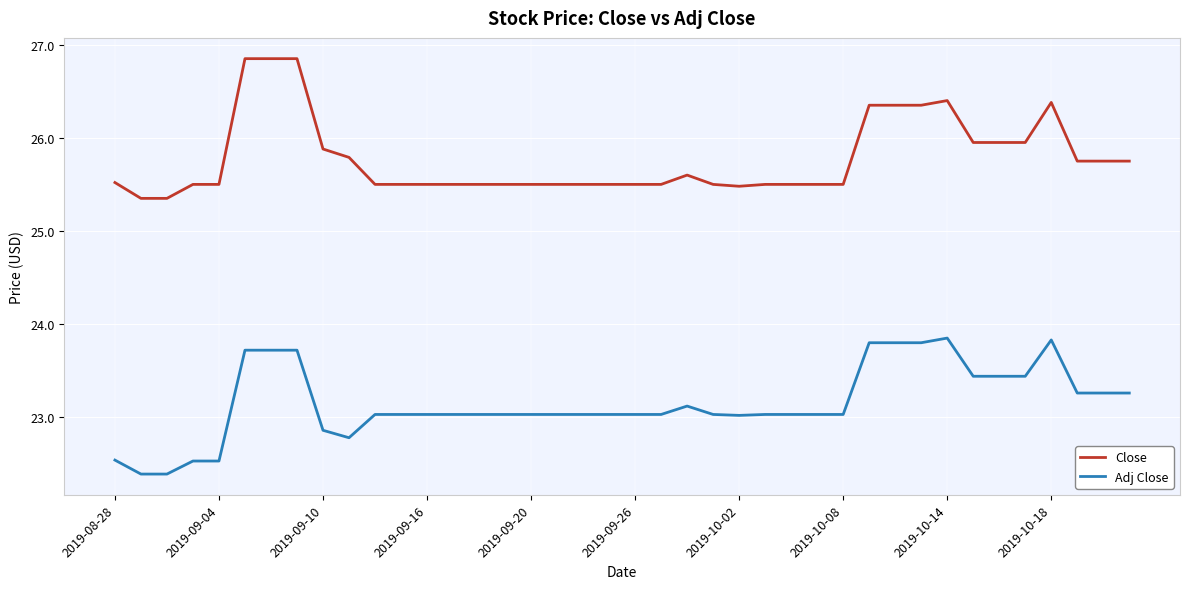

Which series has the largest total across all categories?

Close